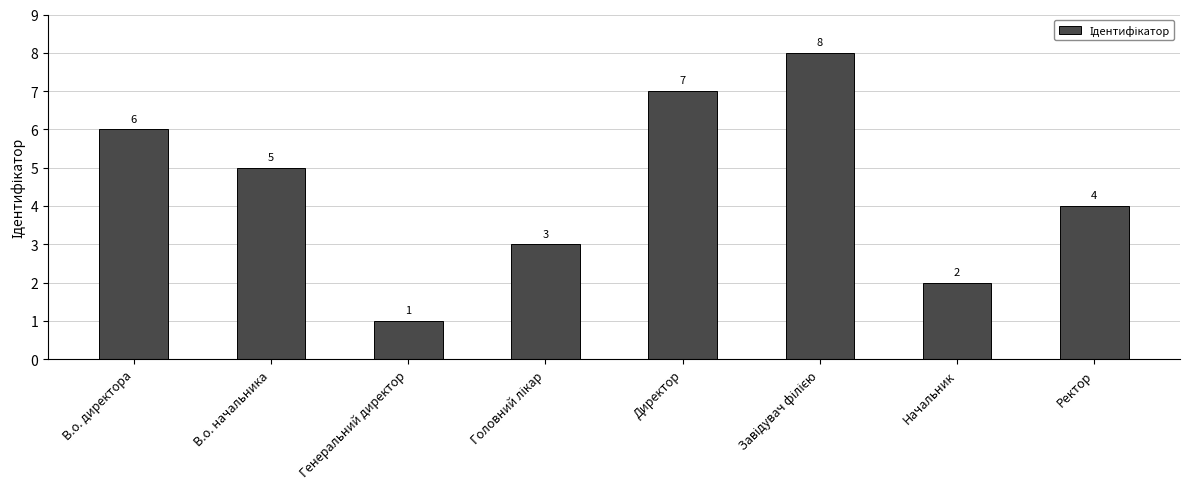

What is the difference between the second highest and minimum values?

6